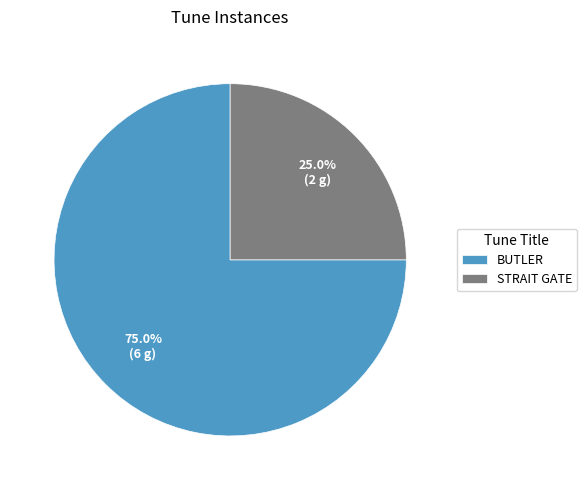

Do BUTLER and STRAIT GATE together represent more than half of the pie?

Yes